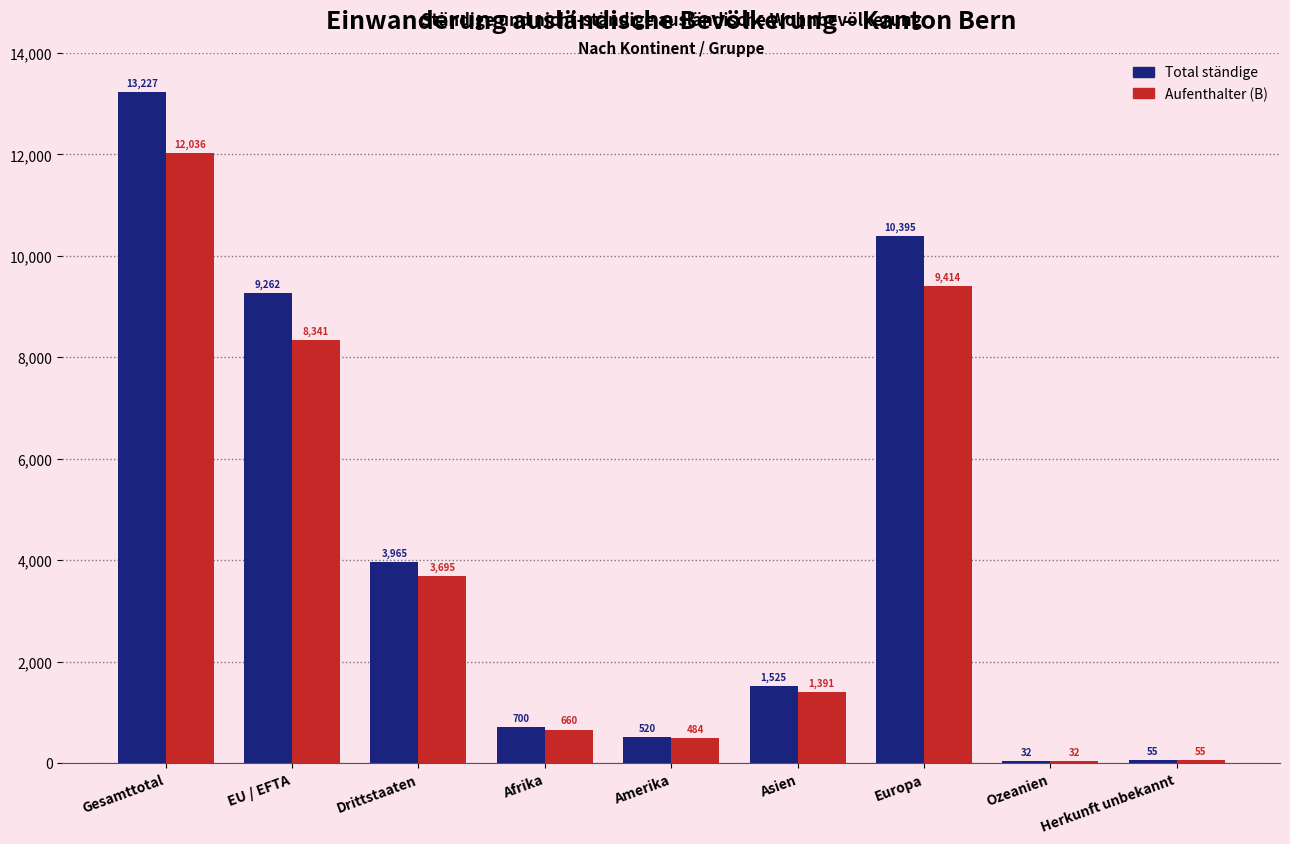

What is the average value of the Aufenthalter (B) series?

4012